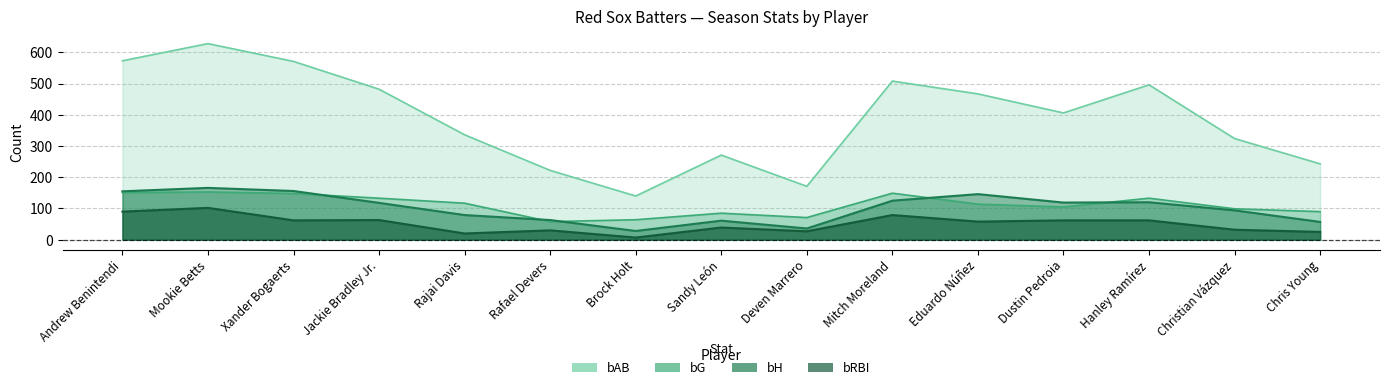

Is it true that bAB equals 321 at Rafael Devers?

False